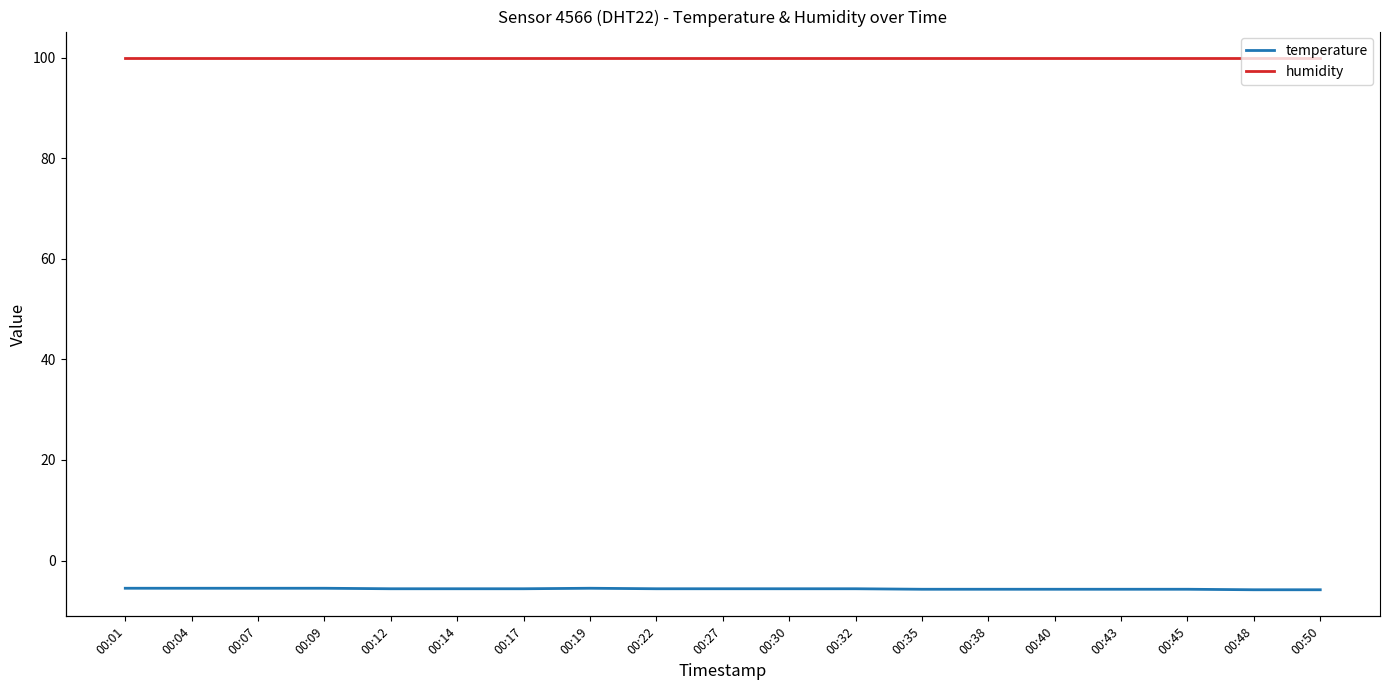

Which category has the highest value in the temperature series?

00:01